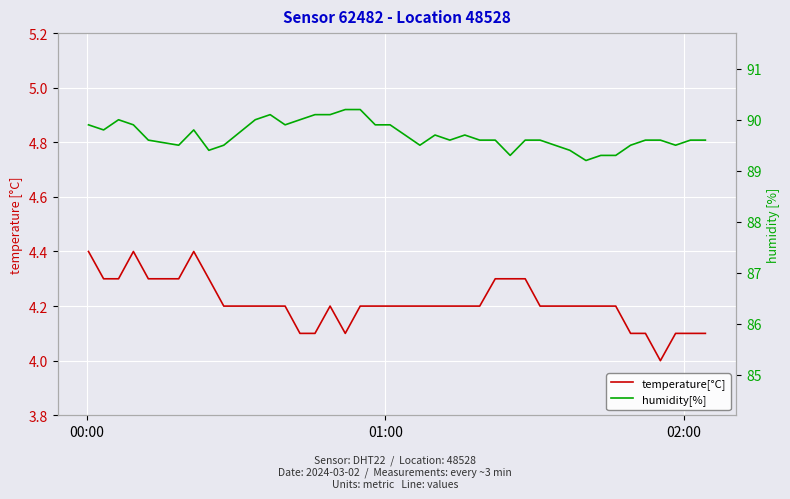

How many interior local valleys does the humidity[%] series have?

9